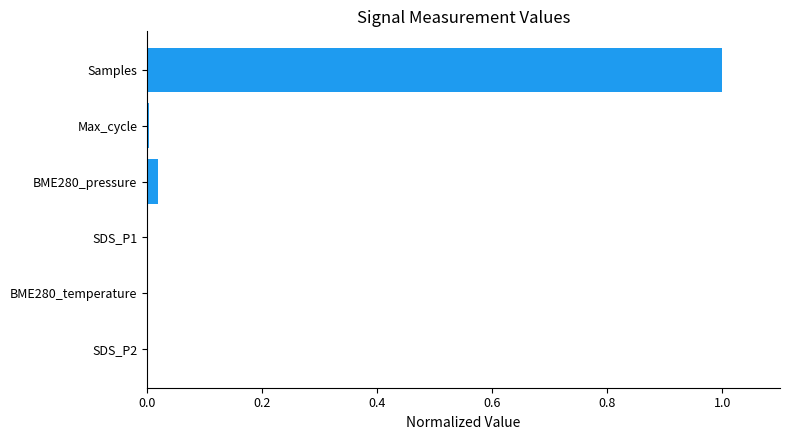

What is the sum of all values?

1.0